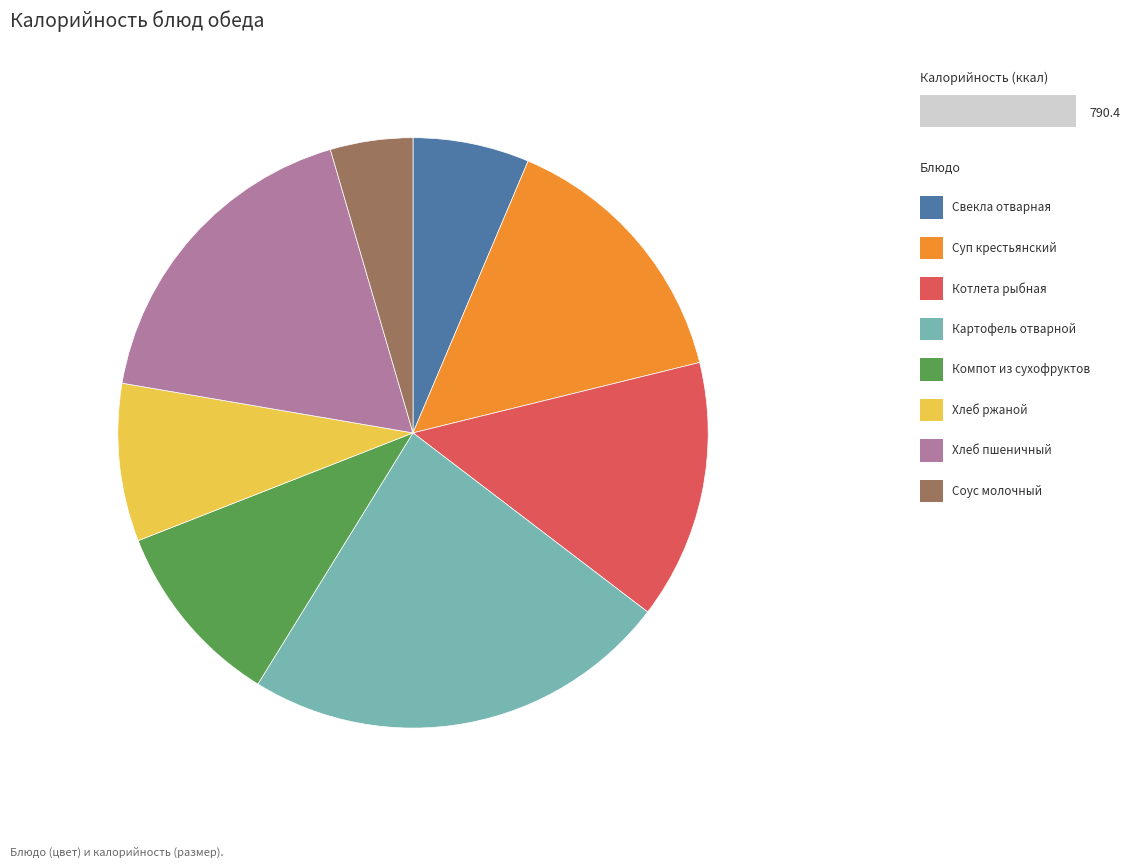

Is there any slice that represents more than half of the pie?

No